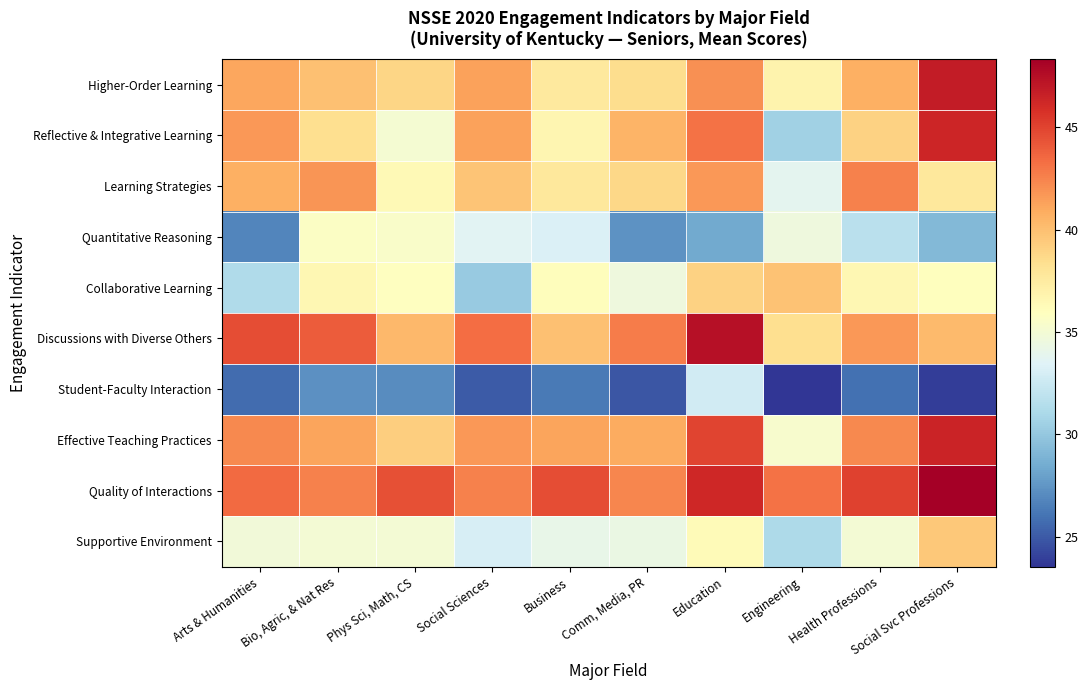

What is the total value across all series at Arts & Humanities?

372.4